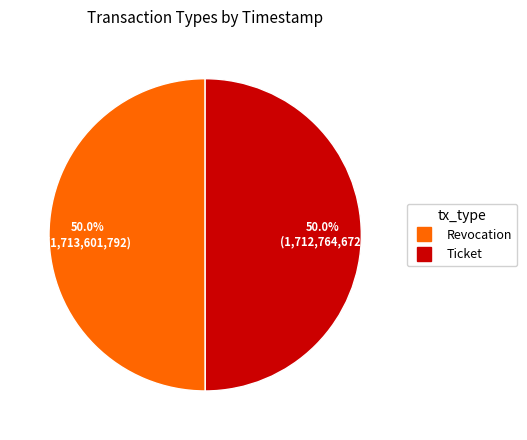

Approximately how many times larger is the value at Ticket compared to Revocation?

1.0